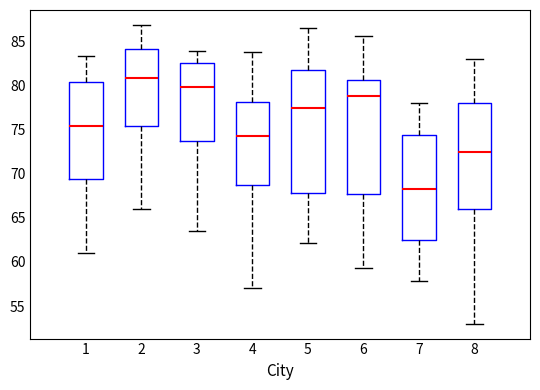

Reading left to right, read every box against the y-axis: the position of its median line, the range the box covers, and the ends of its whiskers. The values are not printed on the chart, so give them approximately, as read against the axis.

1: median 75.5, box 69.5 to 80.5, whiskers 61.0 to 83.5
2: median 81.0, box 75.5 to 84.0, whiskers 66.0 to 87.0
3: median 80.0, box 74.0 to 82.5, whiskers 63.5 to 84.0
4: median 74.5, box 69.0 to 78.0, whiskers 57.0 to 83.5
5: median 77.5, box 68.0 to 82.0, whiskers 62.0 to 86.5
6: median 79.0, box 67.5 to 80.5, whiskers 59.5 to 85.5
7: median 68.5, box 62.5 to 74.5, whiskers 58.0 to 78.0
8: median 72.5, box 66.0 to 78.0, whiskers 53.0 to 83.0